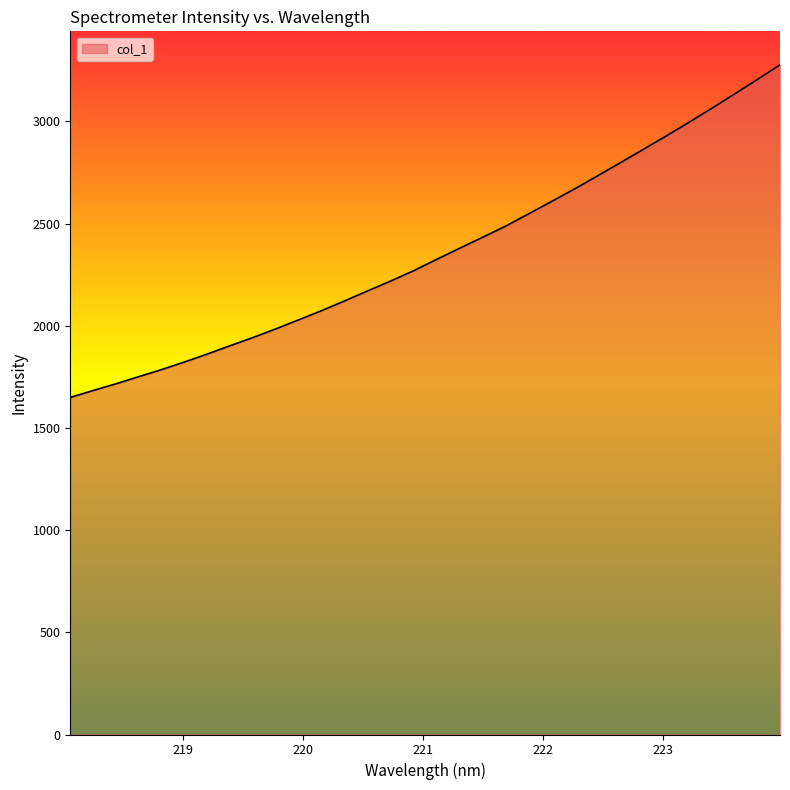

What is the minimum value shown in the chart?

1649.2